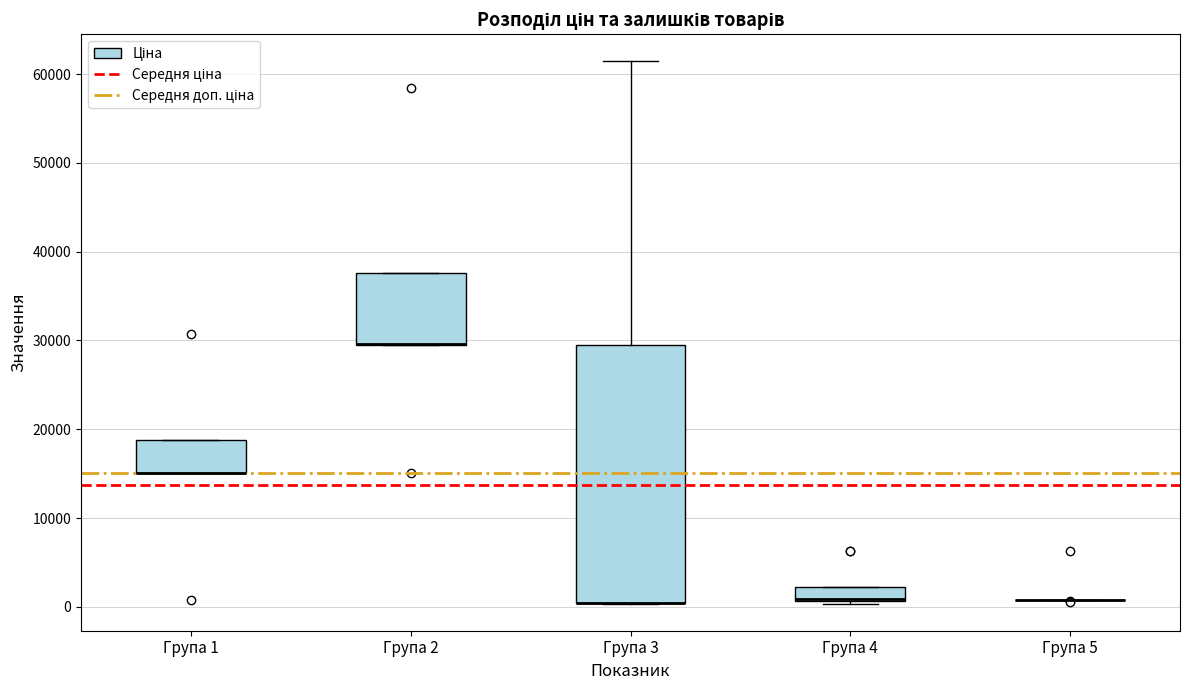

Reading left to right, transcribe this box plot: for each box, give where its median line is, the range the box spans, and where its two whiskers end, as read against the y-axis. The values are not printed on the chart, so give them approximately, as read against the axis.

Група 1: median 15000 (drawn on the box's lower edge), box 15000 to 19000, whiskers 15000 to 19000
Група 2: median 30000 (drawn on the box's lower edge), box 29000 to 38000, whiskers 29000 to 38000
Група 3: median 0 (drawn on the box's lower edge), box 0 to 29000, whiskers 0 to 61000
Група 4: median 1000 (drawn on the box's lower edge), box 1000 to 2000, whiskers 0 to 2000
Група 5: box collapsed to a line at 1000, whiskers 1000 to 1000